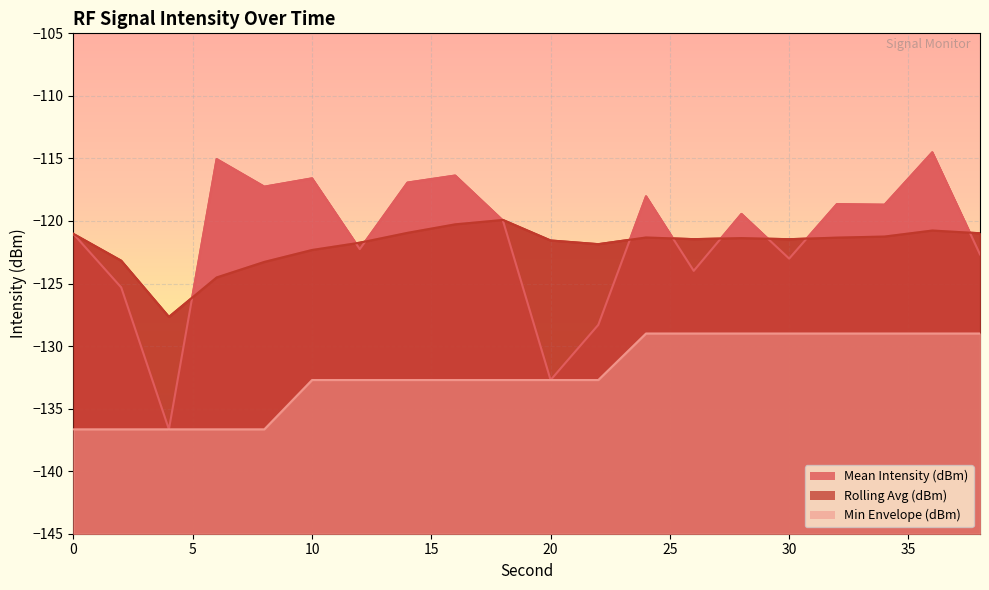

At how many categories does at least one series exceed -122?

18